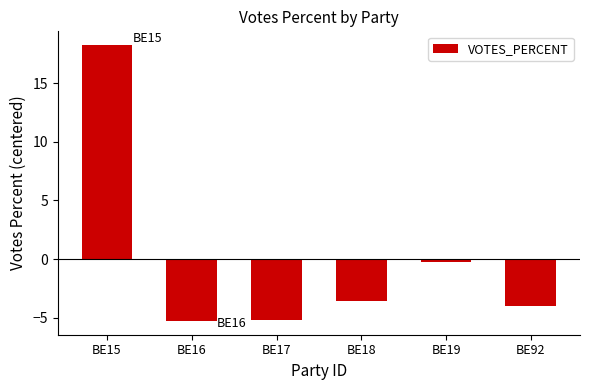

What is the difference between the maximum and minimum values?

23.5